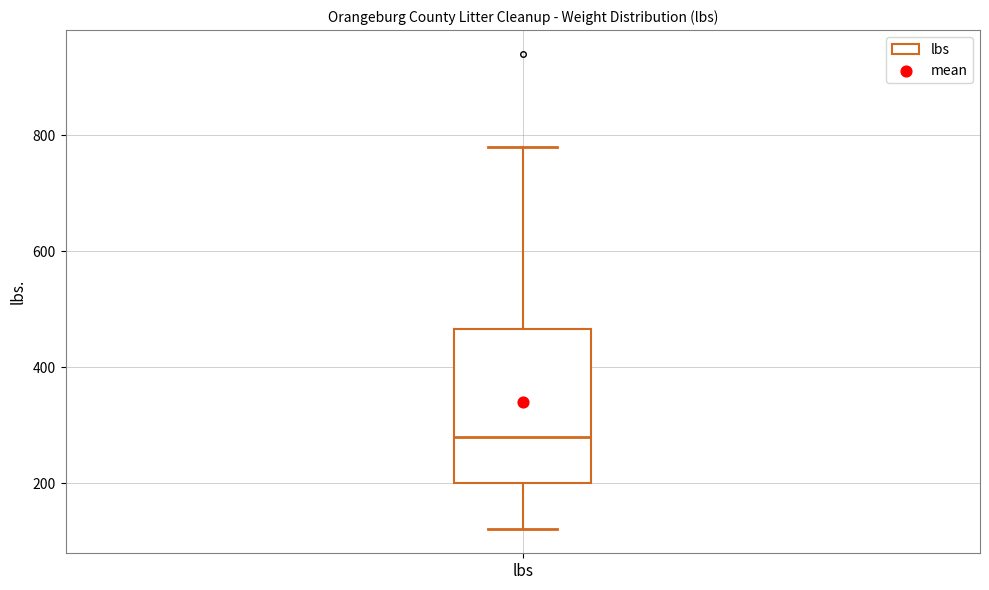

Read this box plot against the y-axis: the position of the median line, the range covered by the box, and the ends of both whiskers. The values are not printed on the chart, so give them approximately, as read against the axis.

median 280, box 200 to 460, whiskers 120 to 780